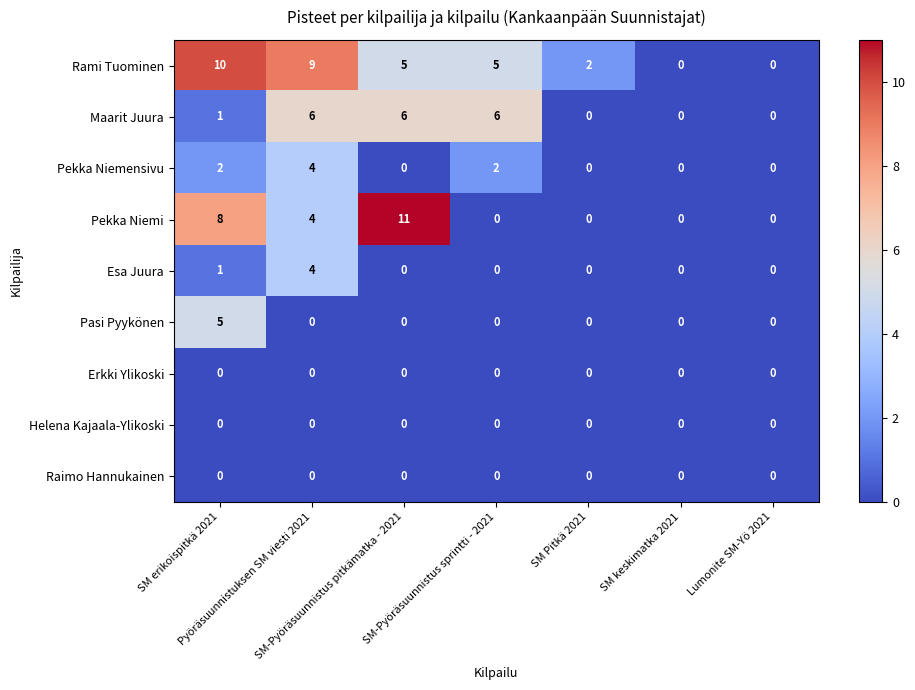

What is the difference between the maximum and minimum values in the Pasi Pyykönen series?

5